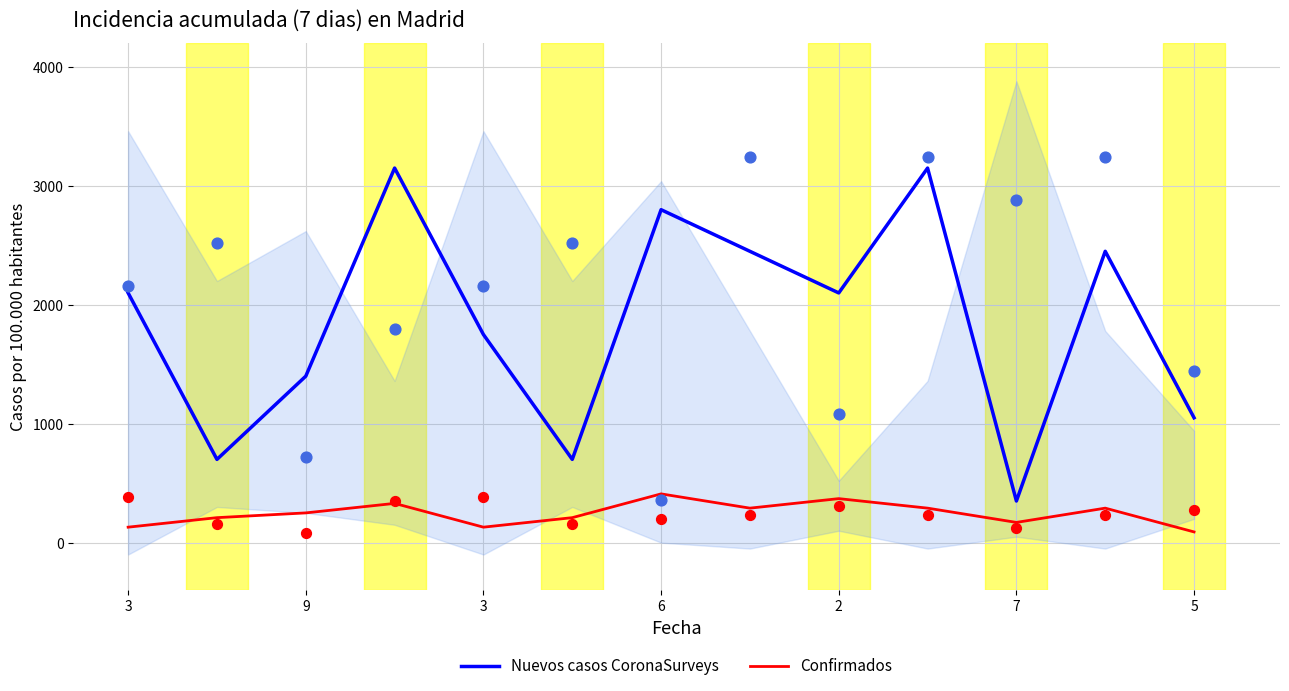

At how many categories does at least one series exceed 348?

13